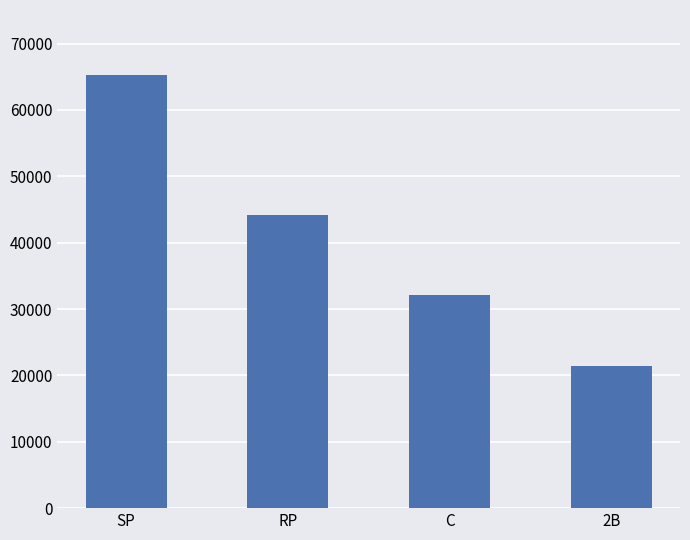

Does the chart contain any negative values?

No